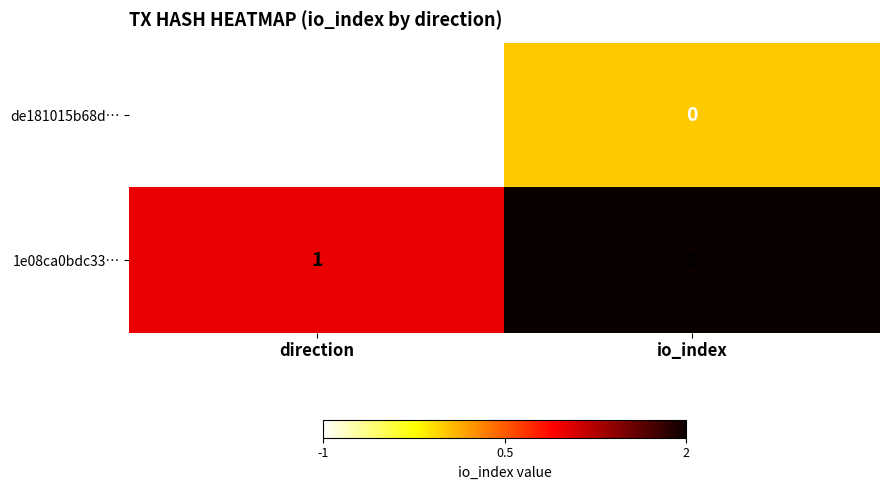

Rank the series at io_index from highest to lowest value.

1e08ca0bdc33…, de181015b68d…